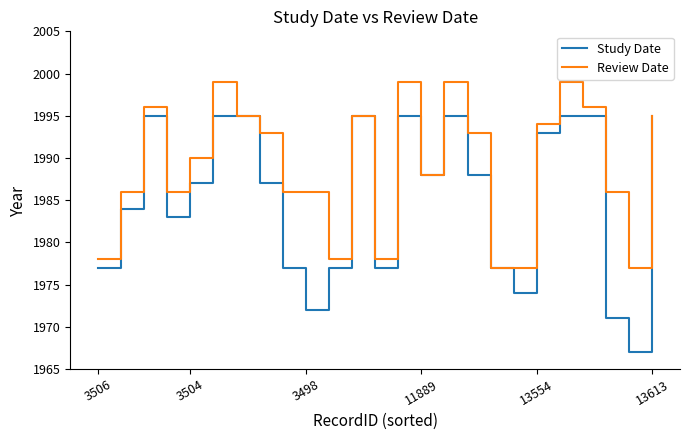

What is the highest value of the Review Date series?

1999